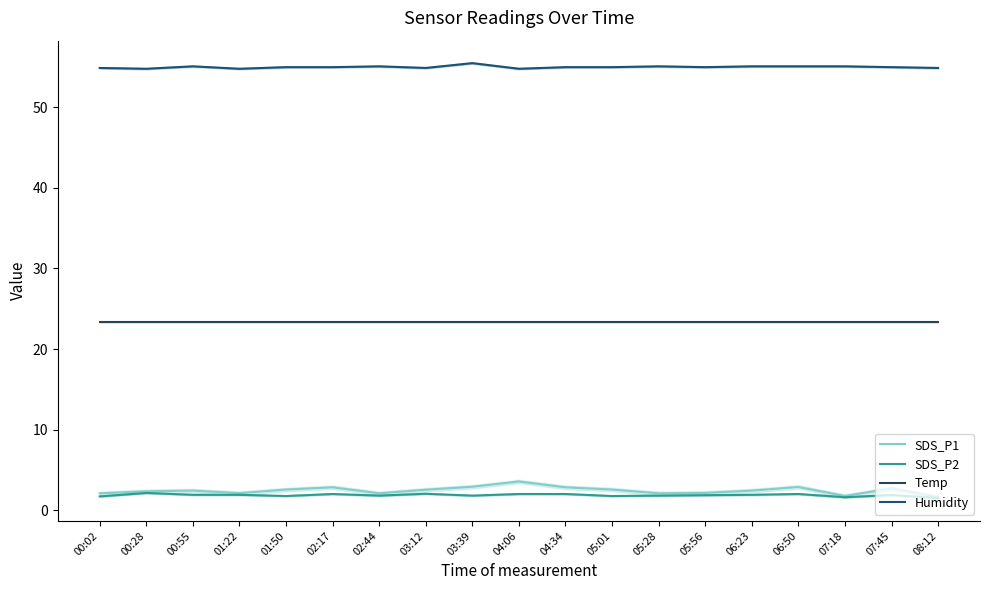

Reading left to right, what are all the values shown in this chart?

SDS_P1: 00:02=2.1	00:28=2.3	00:55=2.4	01:22=2.1	01:50=2.5	02:17=2.8	02:44=2.1	03:12=2.5	03:39=2.9	04:06=3.5	04:34=2.8	05:01=2.5	05:28=2.1	05:56=2.1	06:23=2.4	06:50=2.9	07:18=1.8	07:45=2.7	08:12=1.6
SDS_P2: 00:02=1.7	00:28=2.1	00:55=1.9	01:22=1.9	01:50=1.8	02:17=2.0	02:44=1.8	03:12=2.0	03:39=1.8	04:06=2.0	04:34=2.0	05:01=1.8	05:28=1.8	05:56=1.9	06:23=1.9	06:50=2.0	07:18=1.6	07:45=1.9	08:12=1.5
Temp: 00:02=23.3	00:28=23.3	00:55=23.3	01:22=23.3	01:50=23.3	02:17=23.3	02:44=23.3	03:12=23.3	03:39=23.3	04:06=23.3	04:34=23.3	05:01=23.3	05:28=23.3	05:56=23.3	06:23=23.3	06:50=23.3	07:18=23.3	07:45=23.3	08:12=23.3
Humidity: 00:02=54.9	00:28=54.8	00:55=55.1	01:22=54.8	01:50=55.0	02:17=55.0	02:44=55.1	03:12=54.9	03:39=55.5	04:06=54.8	04:34=55.0	05:01=55.0	05:28=55.1	05:56=55.0	06:23=55.1	06:50=55.1	07:18=55.1	07:45=55.0	08:12=54.9